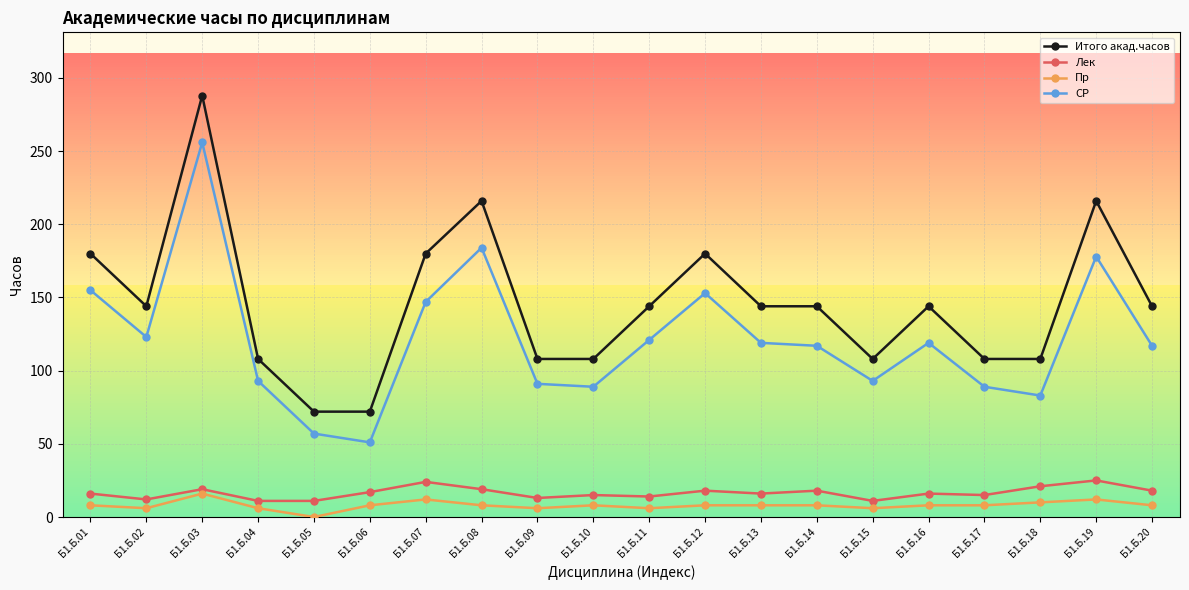

Which category has the highest value across all series?

Б1.Б.03